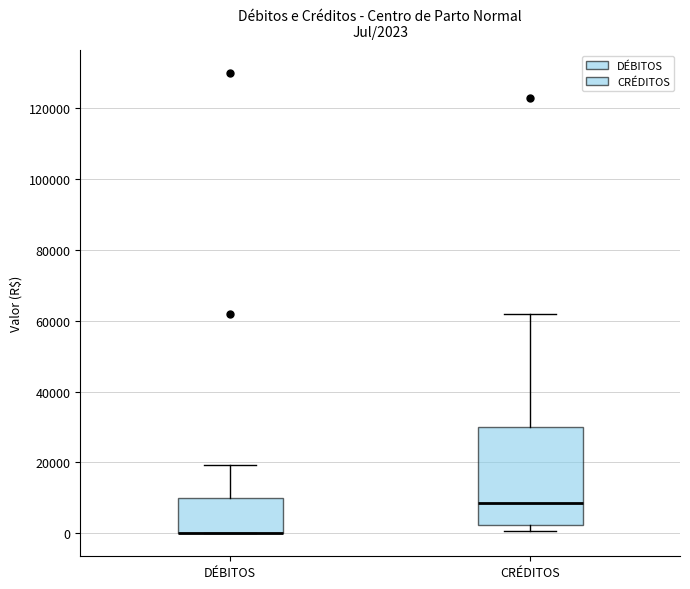

Which box is the tallest, from its lower edge to its upper edge?

CRÉDITOS